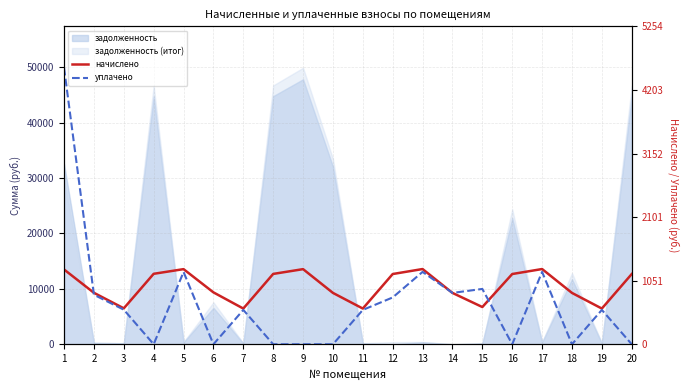

How many times do начислено and уплачено cross each other?

2